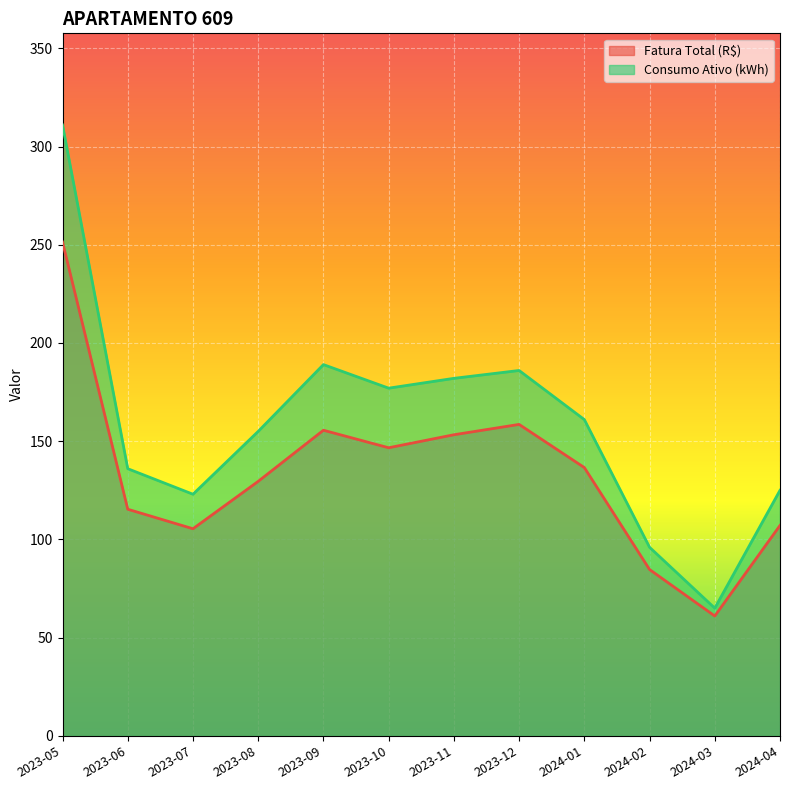

Reading left to right, what are all the values shown in this chart?

Fatura Total (R$): 2023-05=251.4	2023-06=115.4	2023-07=105.4	2023-08=129.6	2023-09=155.6	2023-10=146.7	2023-11=153.3	2023-12=158.6	2024-01=136.6	2024-02=84.7	2024-03=61.0	2024-04=107.1
Consumo Ativo (kWh): 2023-05=311.0	2023-06=136.0	2023-07=123.0	2023-08=155.0	2023-09=189.0	2023-10=177.0	2023-11=182.0	2023-12=186.0	2024-01=161.0	2024-02=96.0	2024-03=65.0	2024-04=125.0